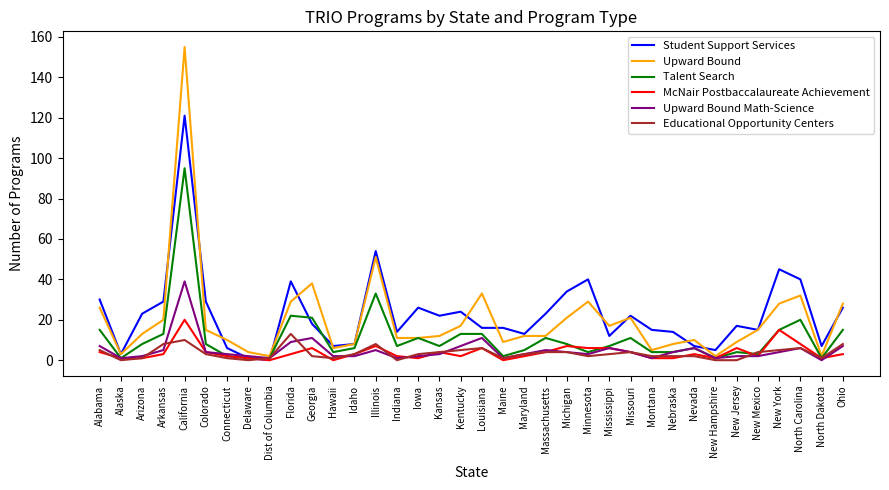

Which series has the widest spread of values?

Upward Bound